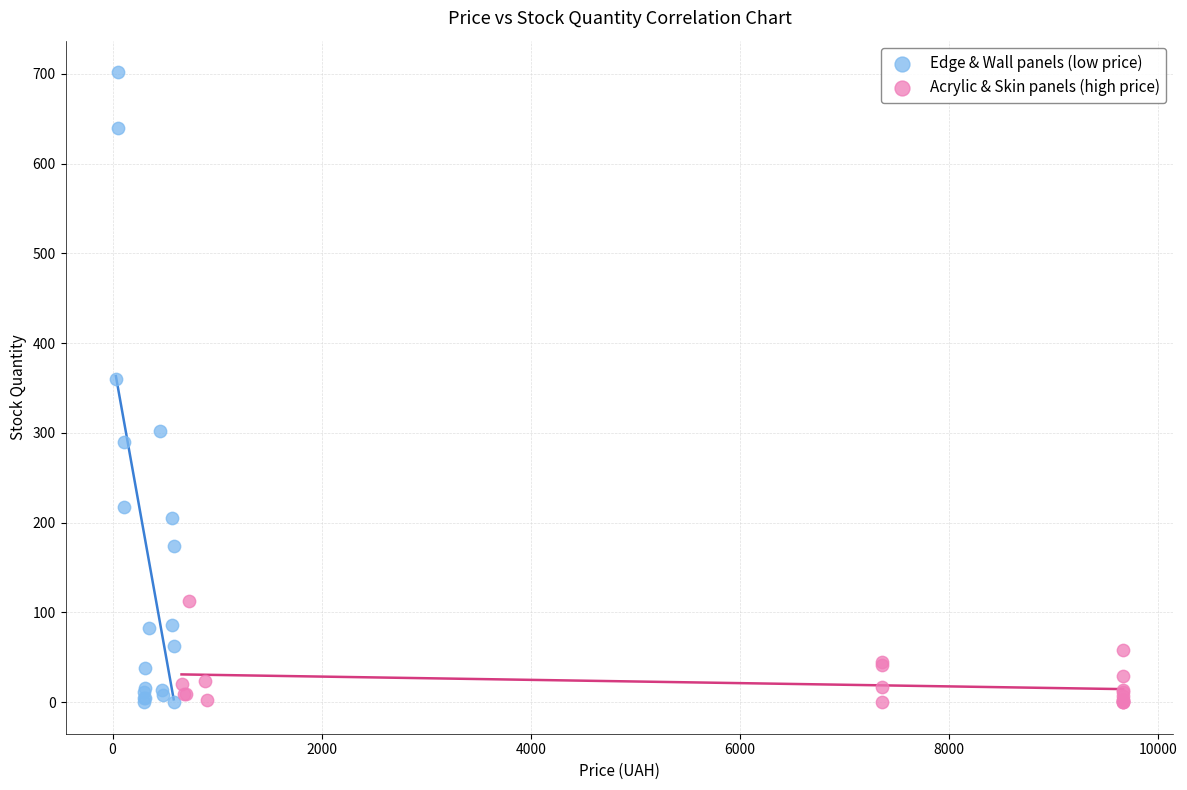

Which series has the widest spread of Y values?

Edge & Wall panels (low price)